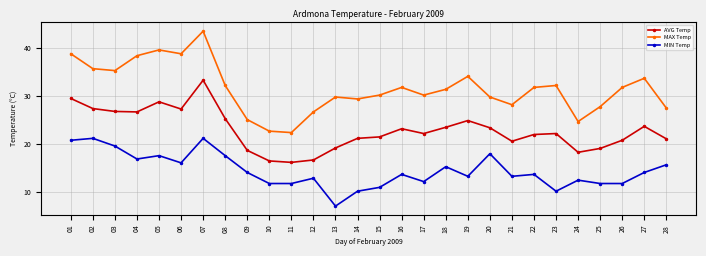

What is the value of the AVG Temp point at the 18th from the left?

23.5